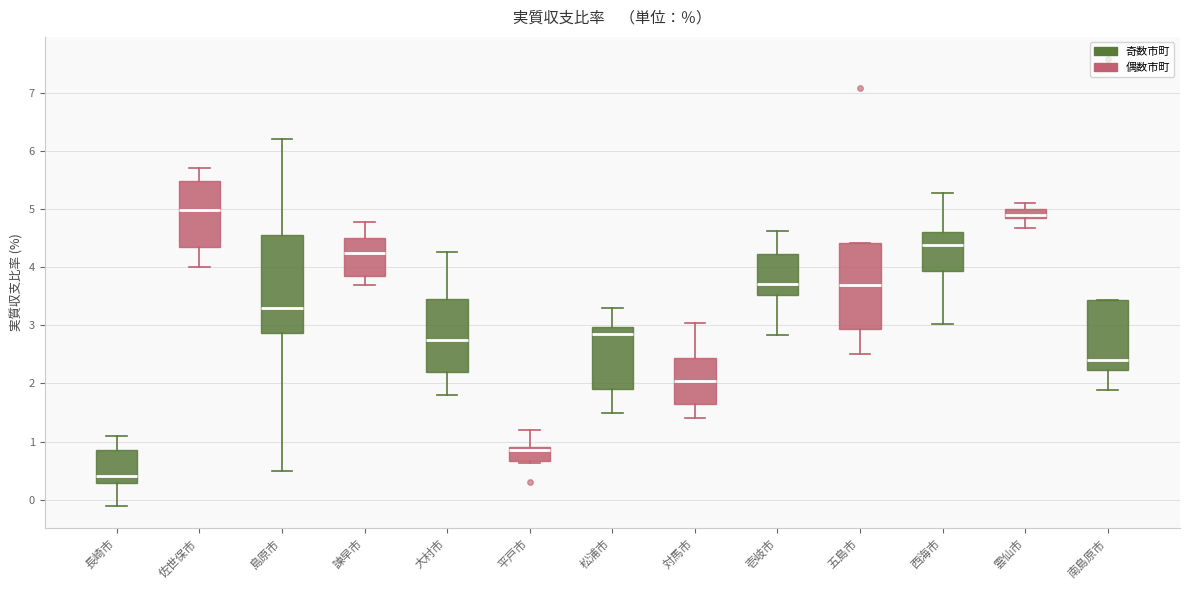

Which box's median line is the lowest?

長崎市